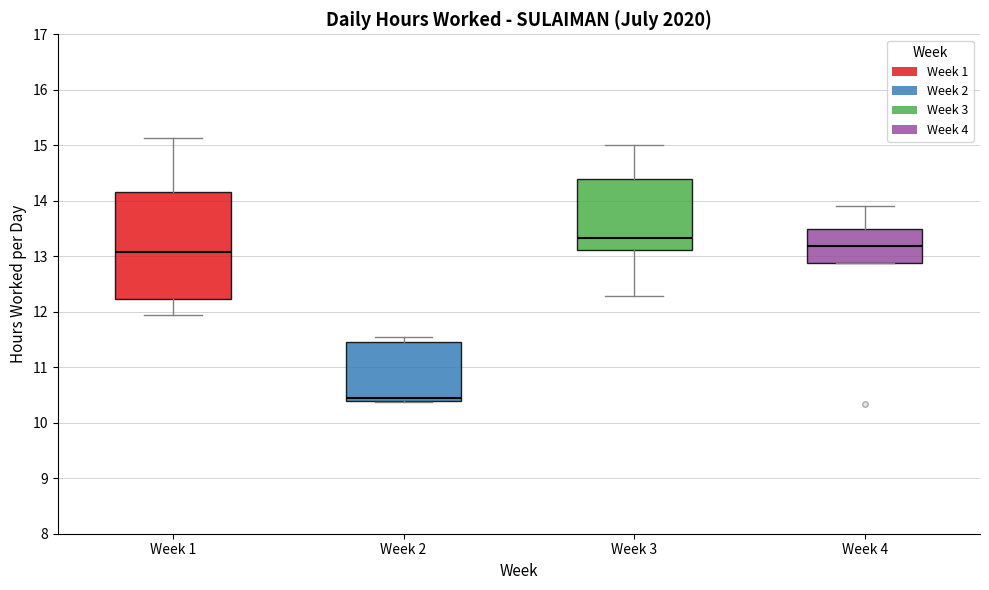

Comparing the boxes themselves (not the whiskers), which one is the tallest?

Week 1